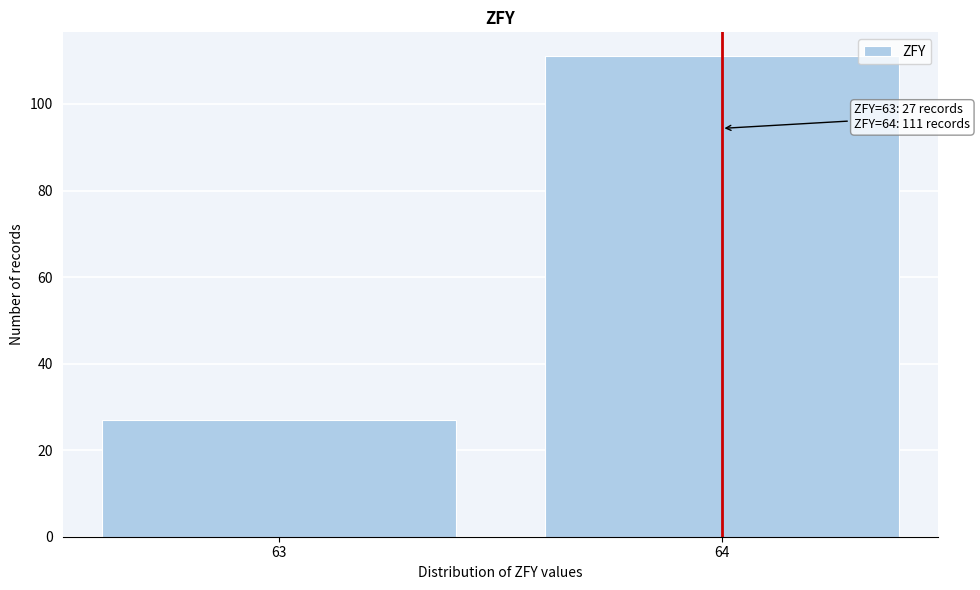

Reading left to right, transcribe all the data shown in this chart.

27	111